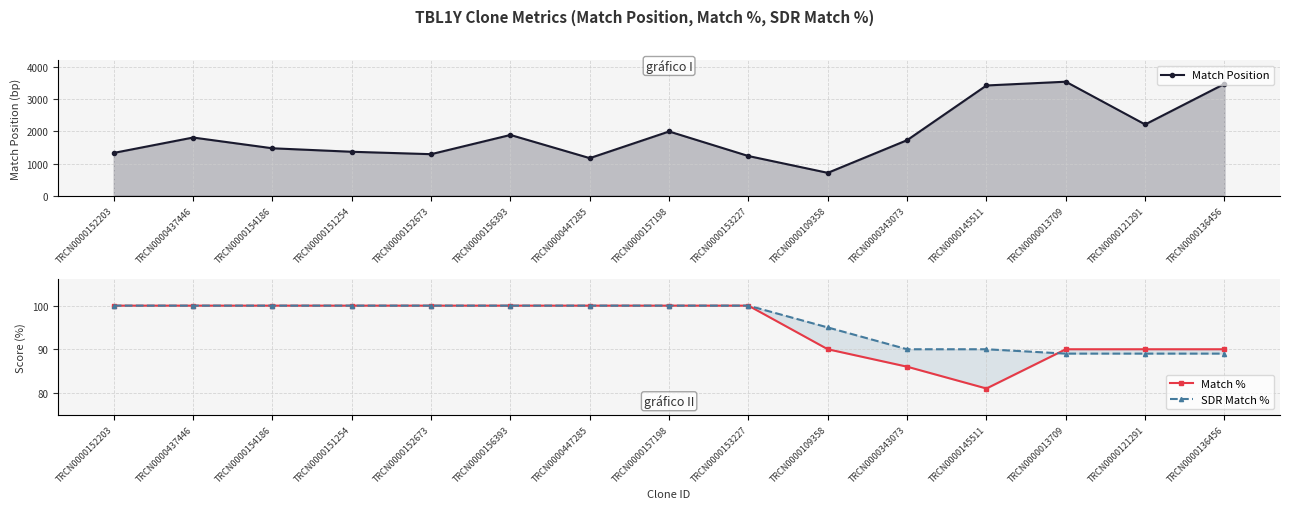

What is the label of the 2nd point from the left?

TRCN0000437446